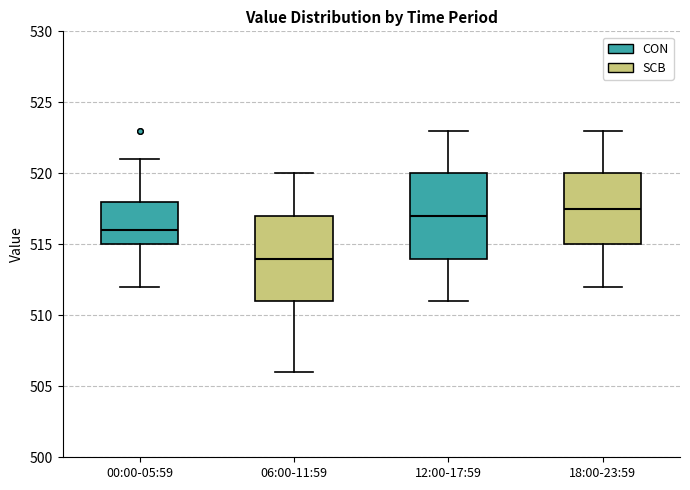

Reading left to right, read every box against the y-axis: the position of its median line, the range the box covers, and the ends of its whiskers. The values are not printed on the chart, so give them approximately, as read against the axis.

00:00-05:59: median 516.0, box 515.0 to 518.0, whiskers 512.0 to 521.0
06:00-11:59: median 514.0, box 511.0 to 517.0, whiskers 506.0 to 520.0
12:00-17:59: median 517.0, box 514.0 to 520.0, whiskers 511.0 to 523.0
18:00-23:59: median 517.5, box 515.0 to 520.0, whiskers 512.0 to 523.0